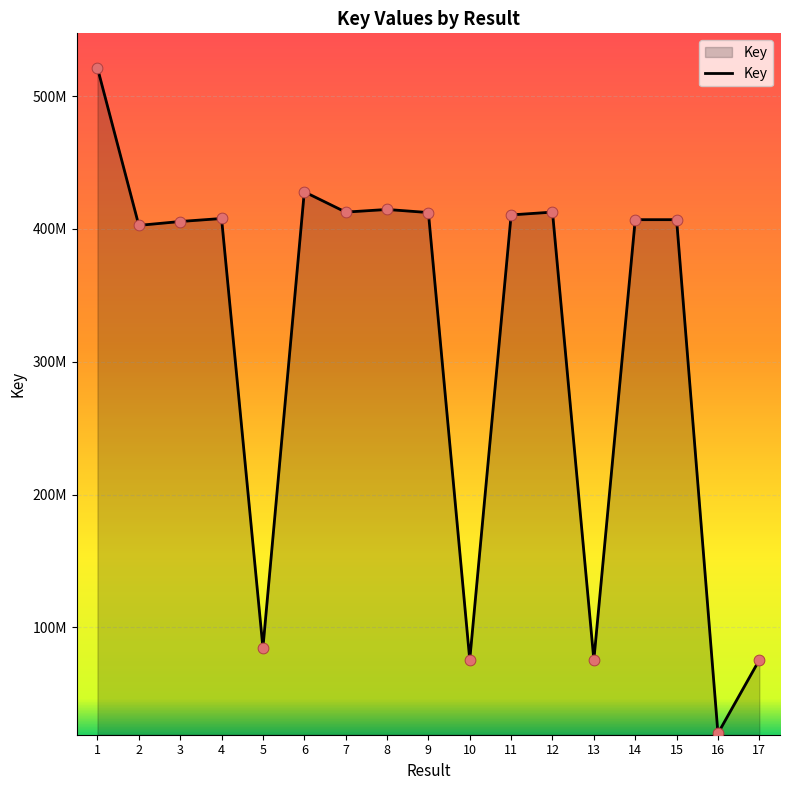

What is the change in value from 3 to 13?

-330225742